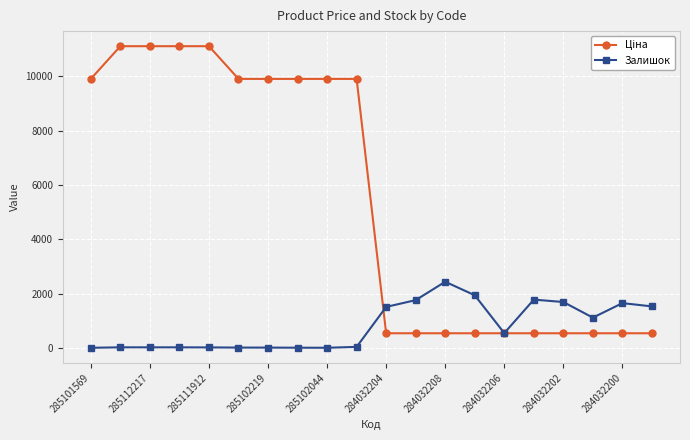

How many lines are shown in the chart?

2